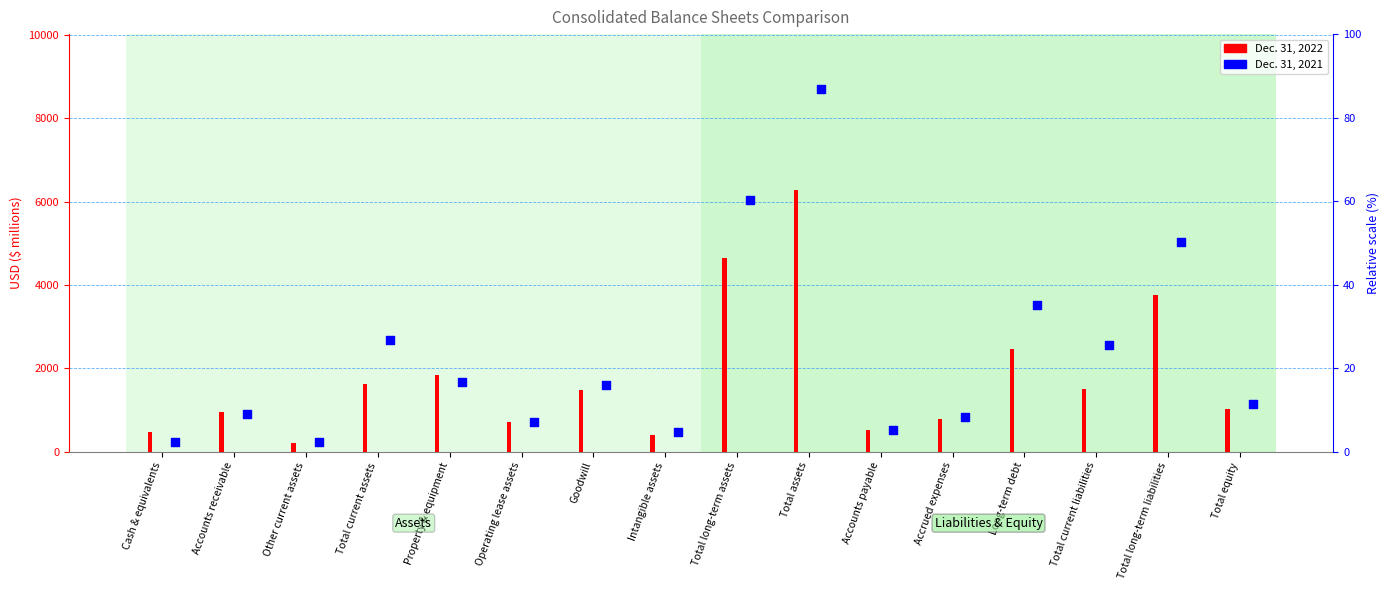

Is the value of Dec. 31, 2022 at Property & equipment greater than the value of Dec. 31, 2021 at Total equity?

Yes